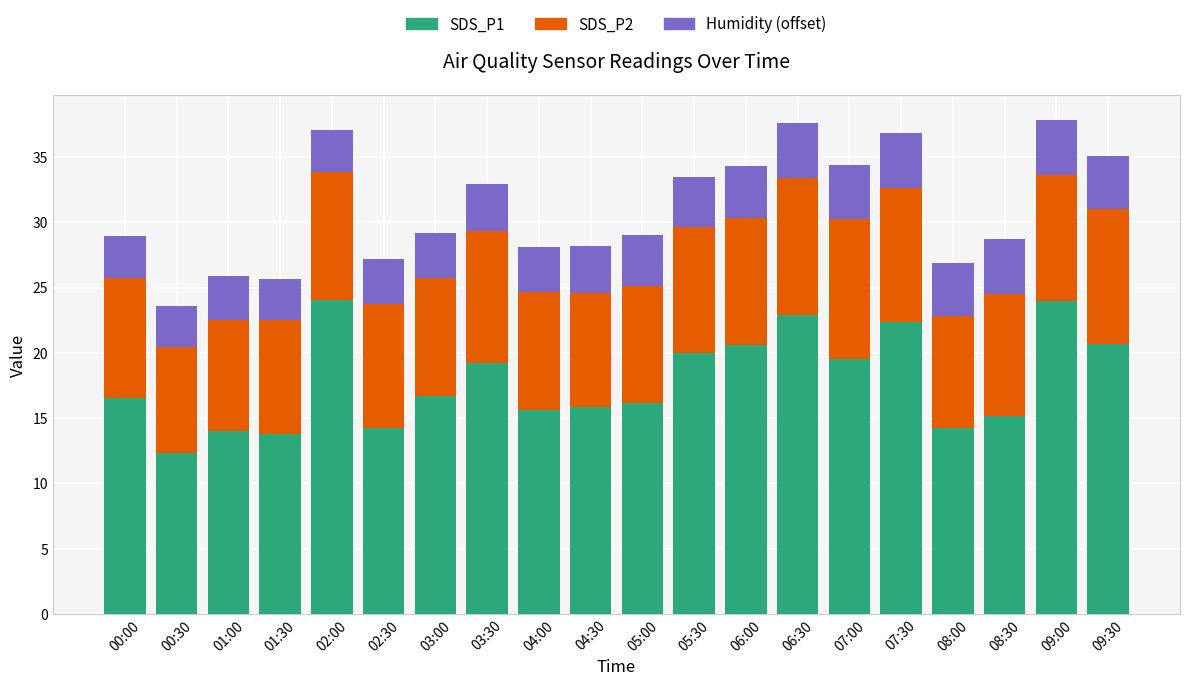

Is it true that SDS_P1 equals 7.9 at 04:30?

False